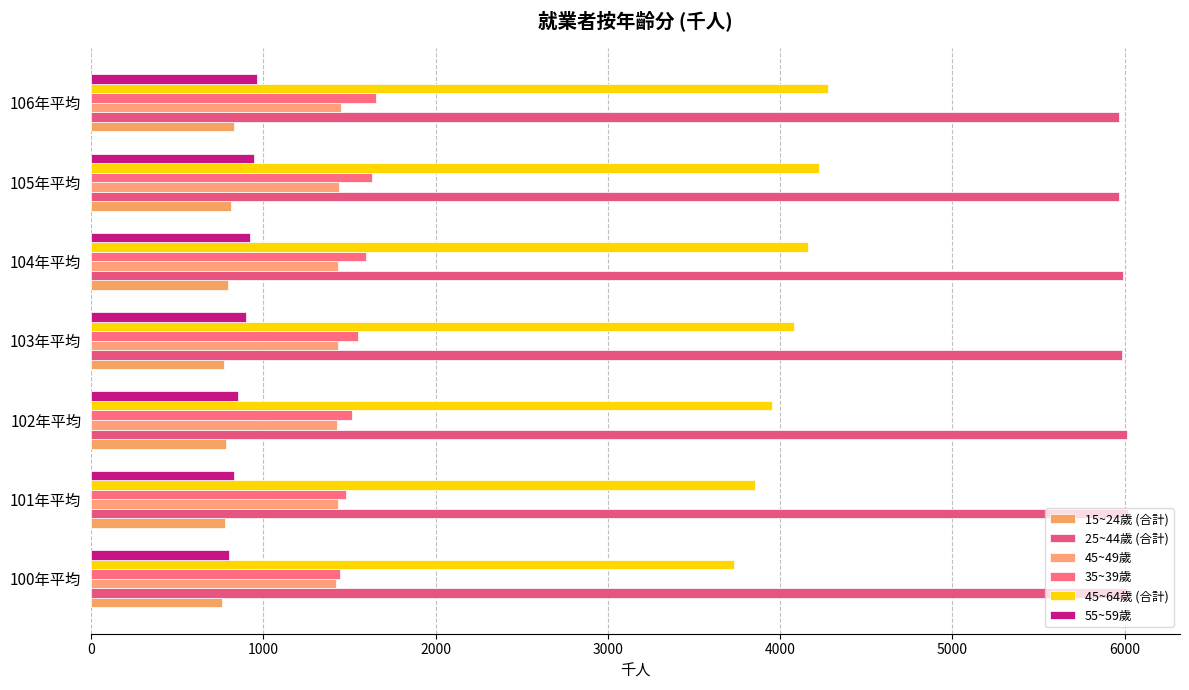

How many data points does each series have?

7